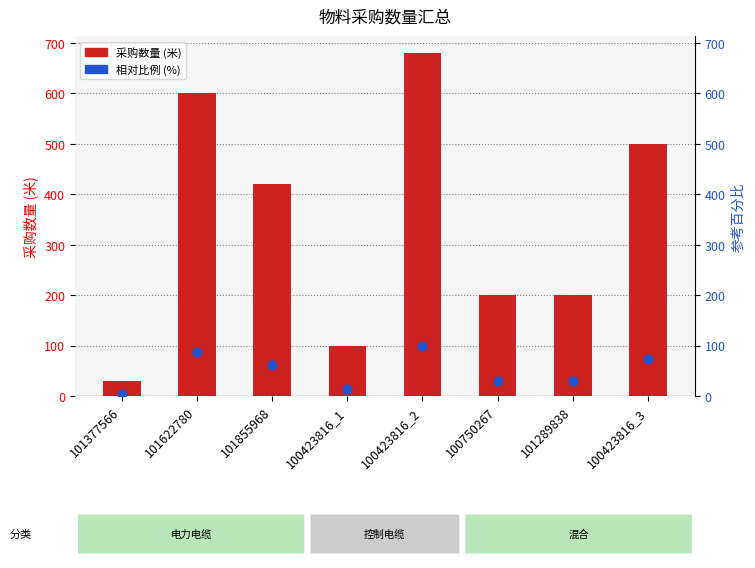

Is the value of 采购数量 at 100423816_2 greater than the value of 相对比例 (%) at 101377566?

Yes